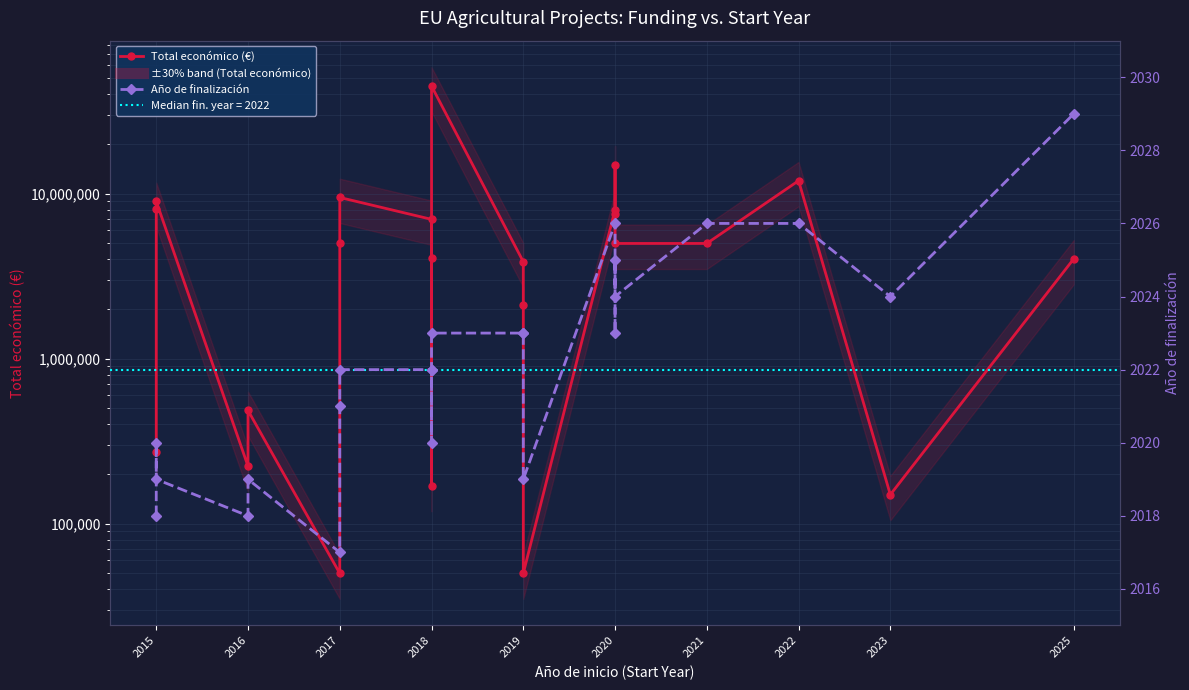

How many values in the Año de finalización series are below 2022?

9